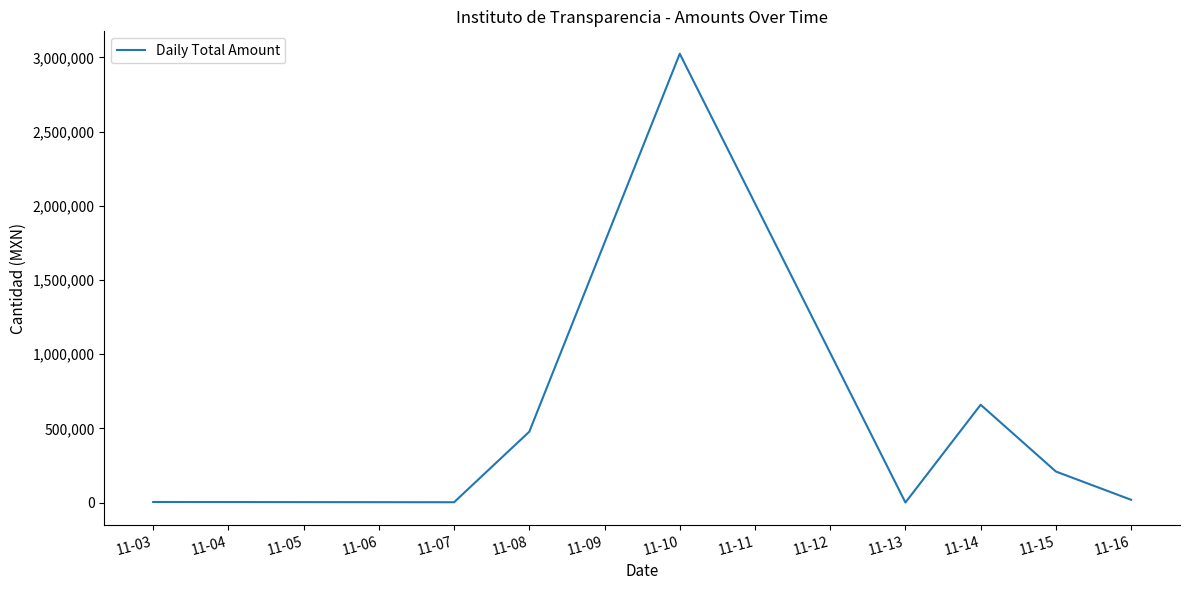

Where is the first local maximum?

11-10